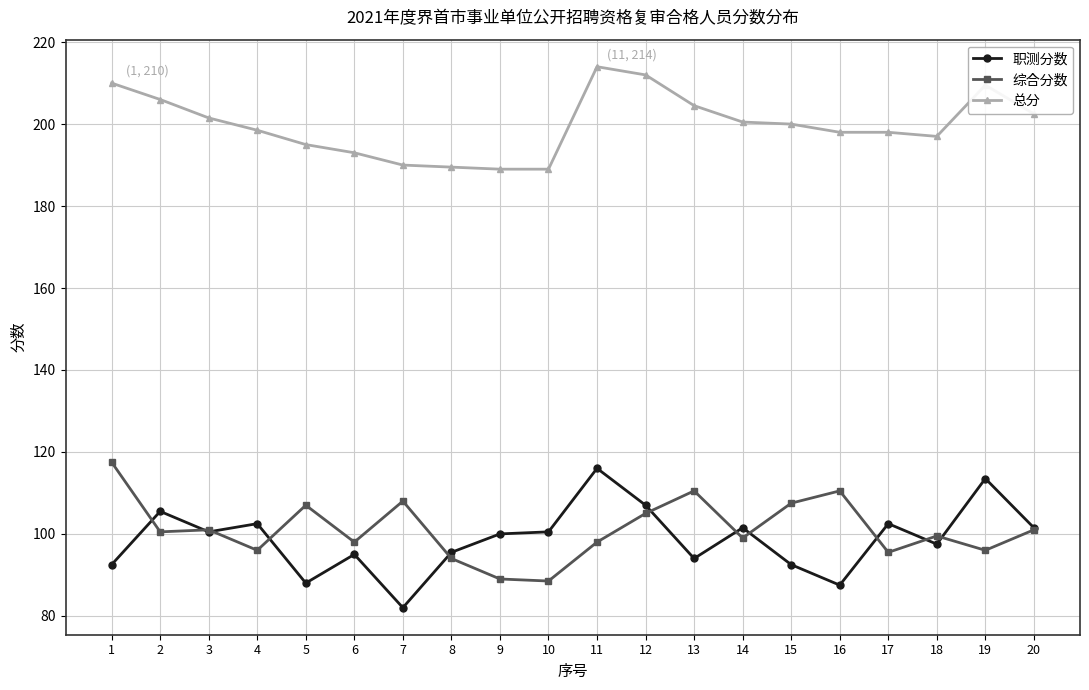

True or false: 总分 and 职测分数 intersect in this chart.

False